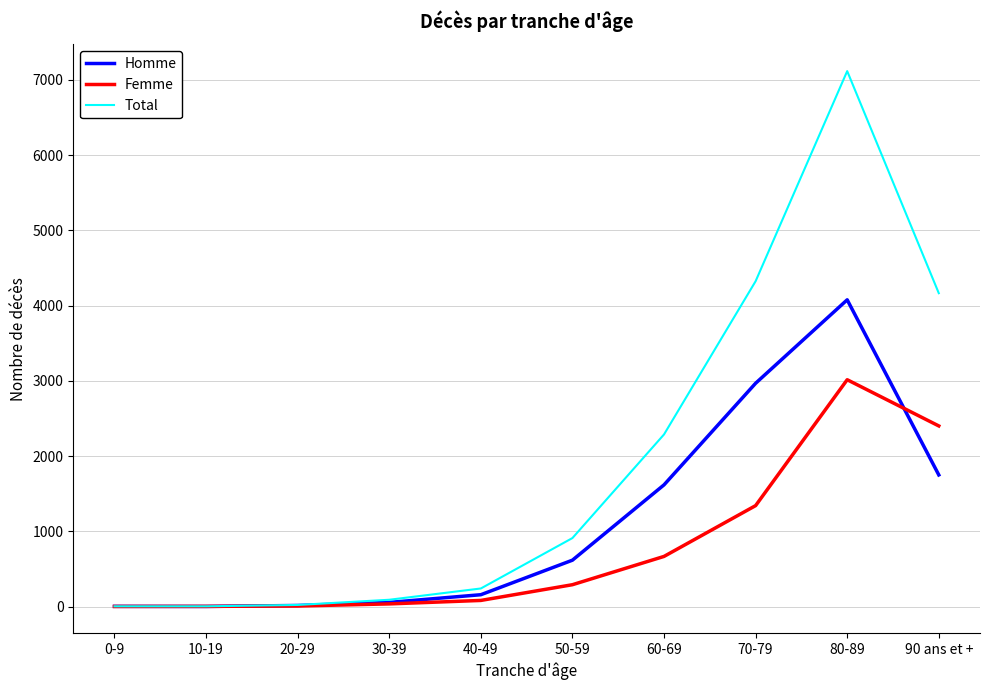

The value of Femme at 80-89 is 4801. True or false?

False